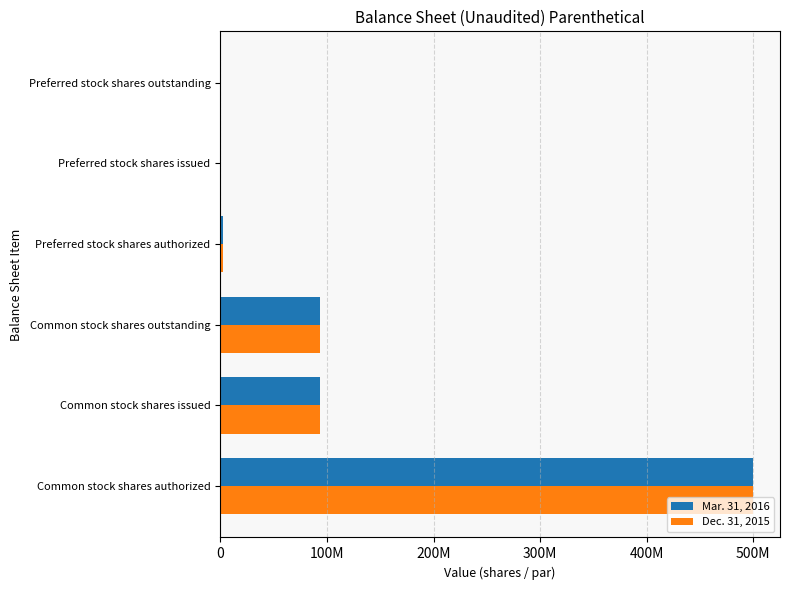

What are all the series names shown in the legend?

Mar. 31, 2016, Dec. 31, 2015